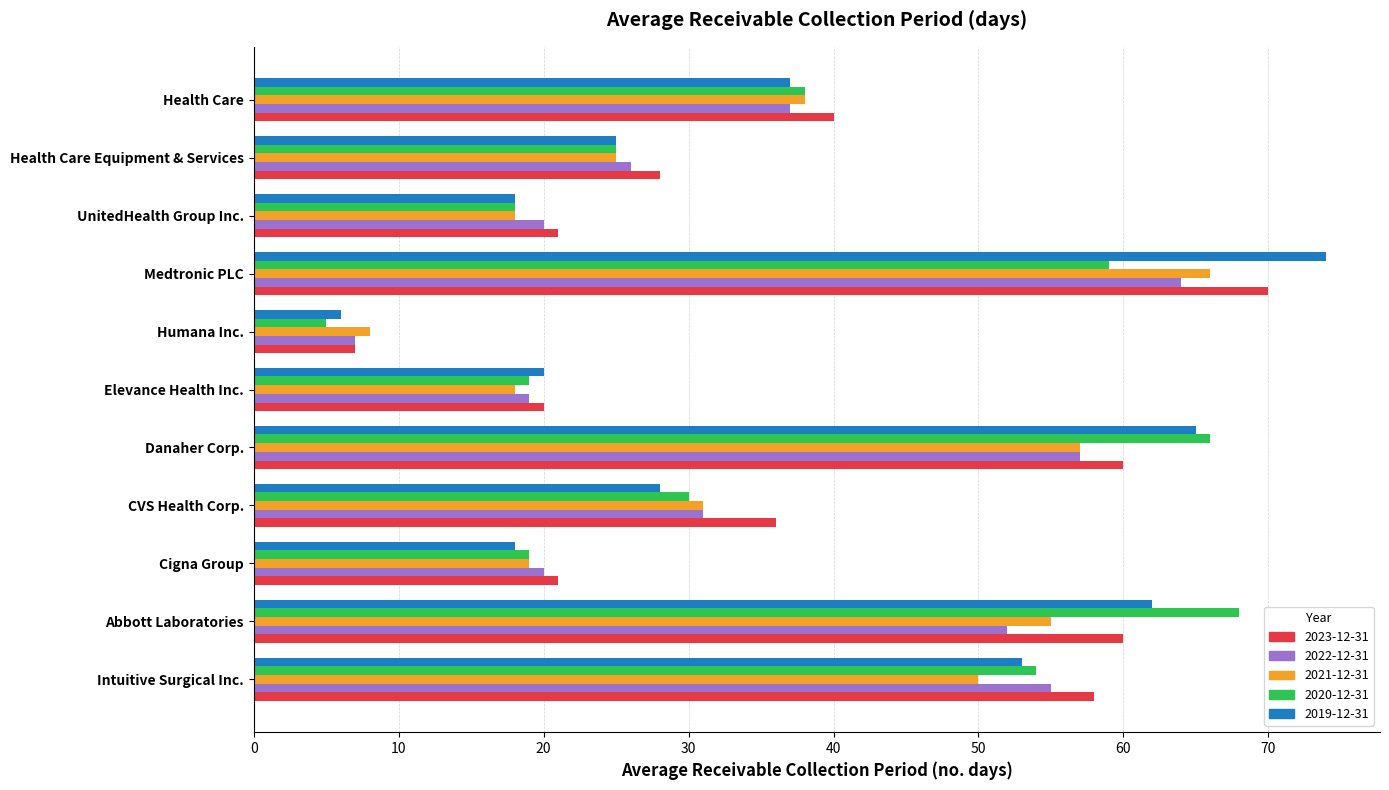

What is the spread (max minus min) of values at Humana Inc.?

3